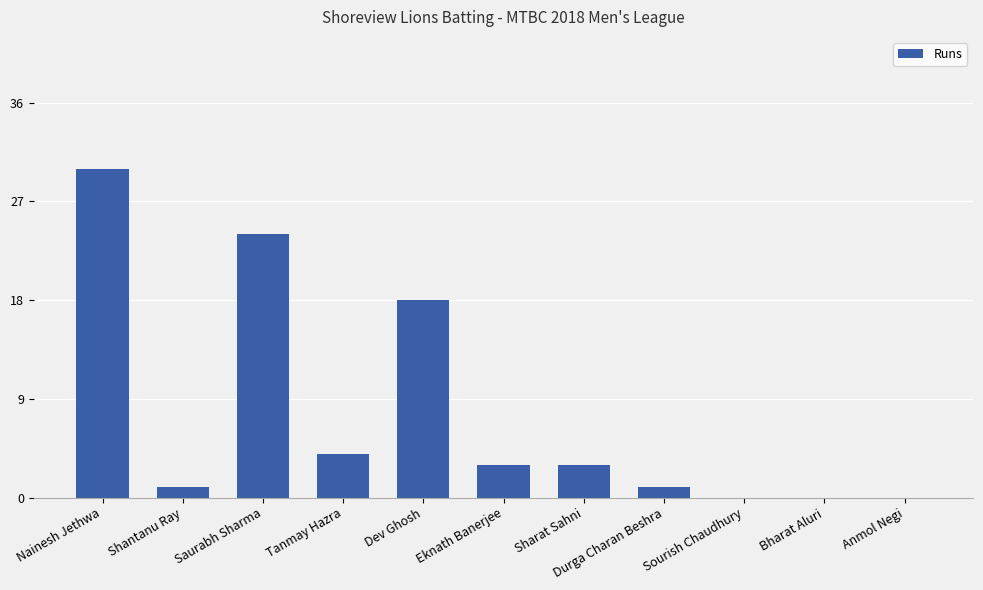

What is the greatest value displayed?

30